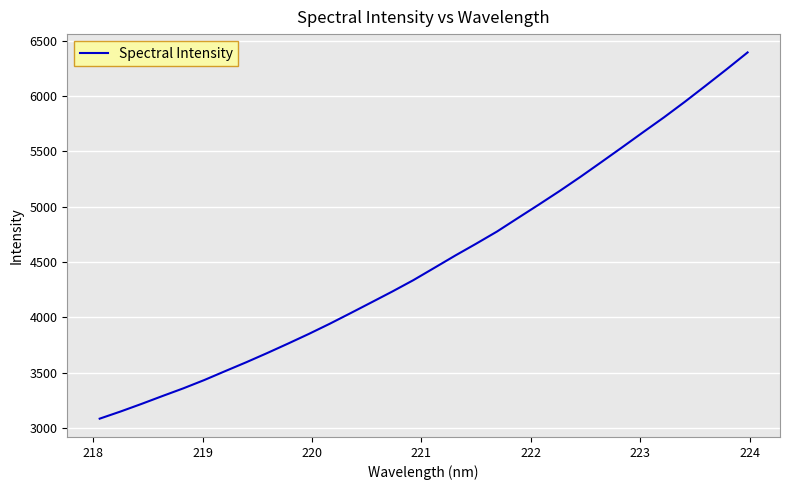

What is the difference between the maximum and minimum values?

3310.0